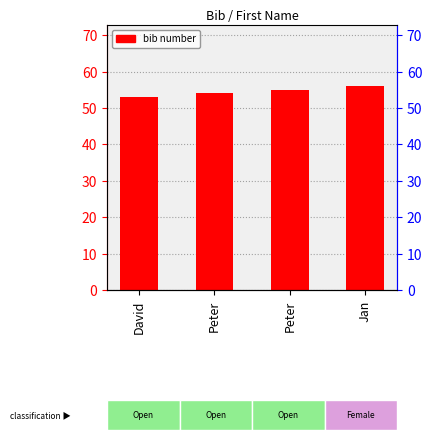

Which category has the highest value across all series?

Jan